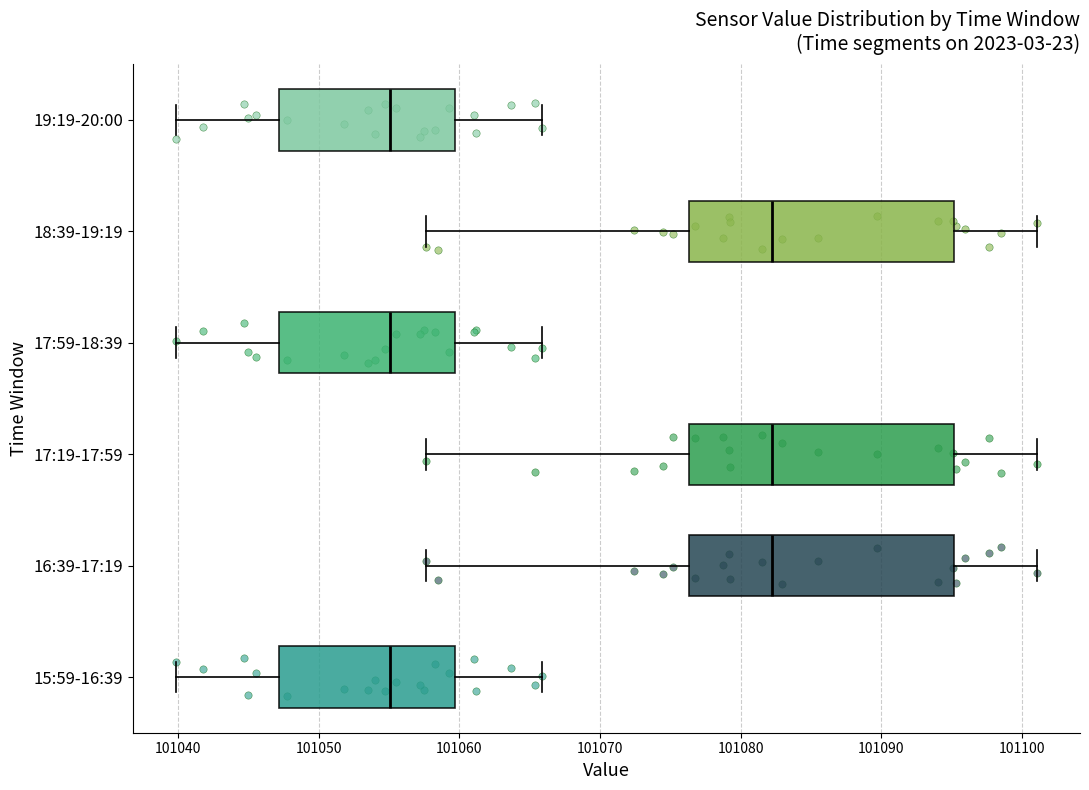

Where is the right edge of the box for 16:39-17:19 on the x-axis? The values are not printed on the chart, so give them approximately, as read against the axis.

101095